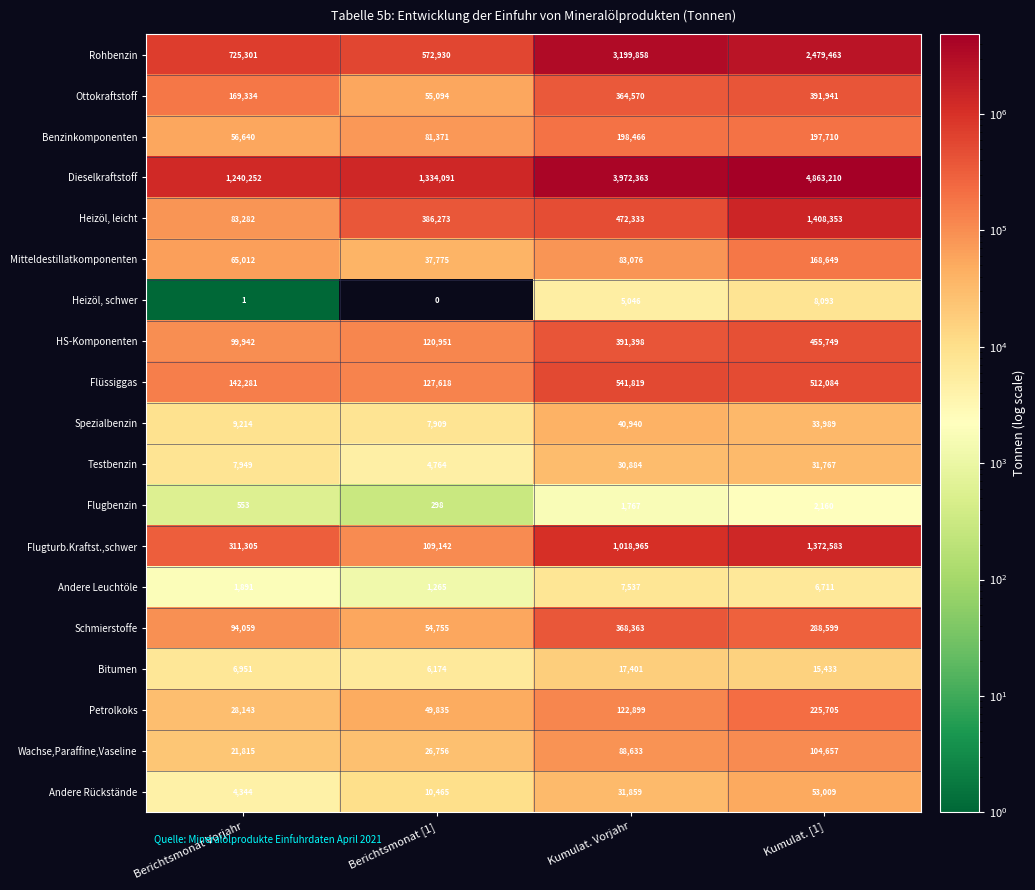

What is the average value of the Andere Rückstände series?

24919